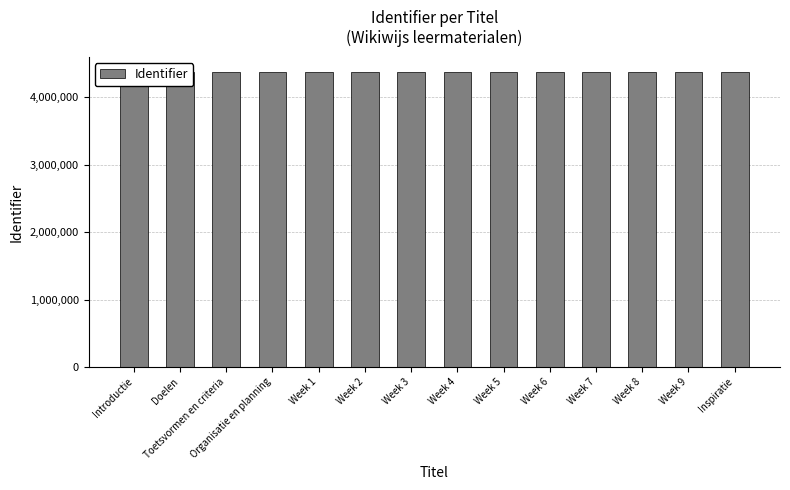

How many values exceed 4378143?

6